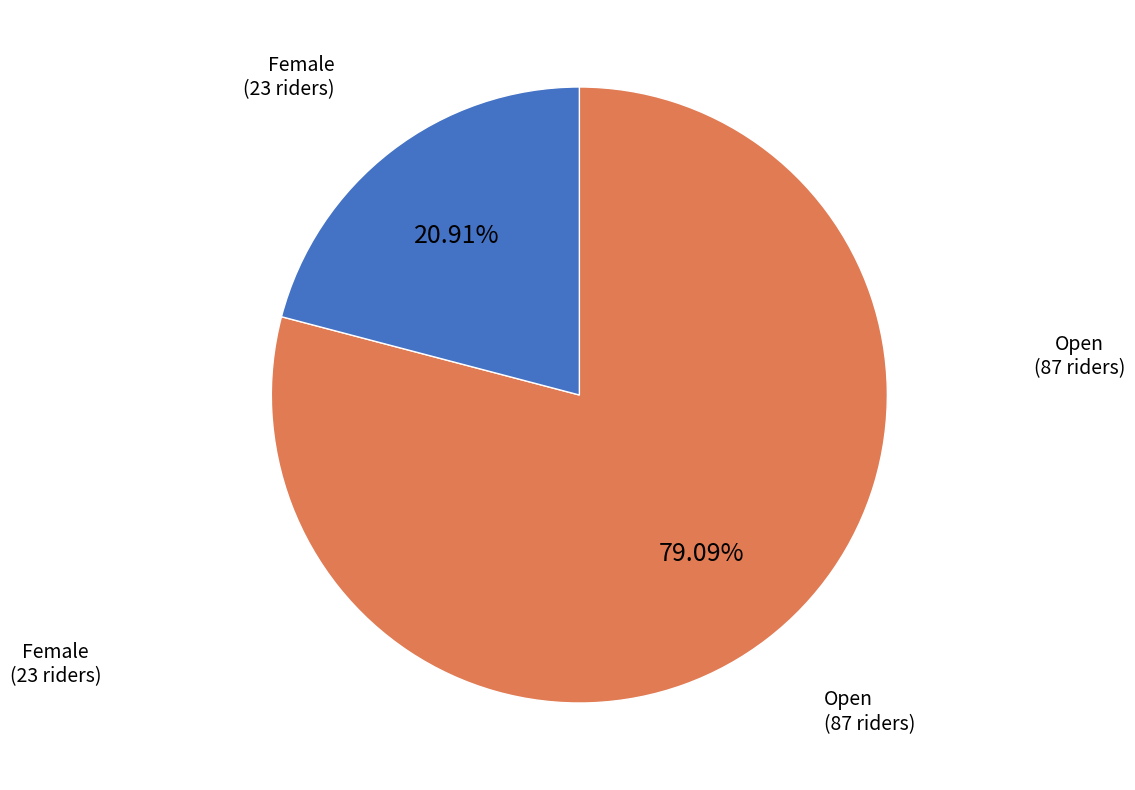

To the nearest percent, what is the difference between the largest and smallest slice percentages?

58%